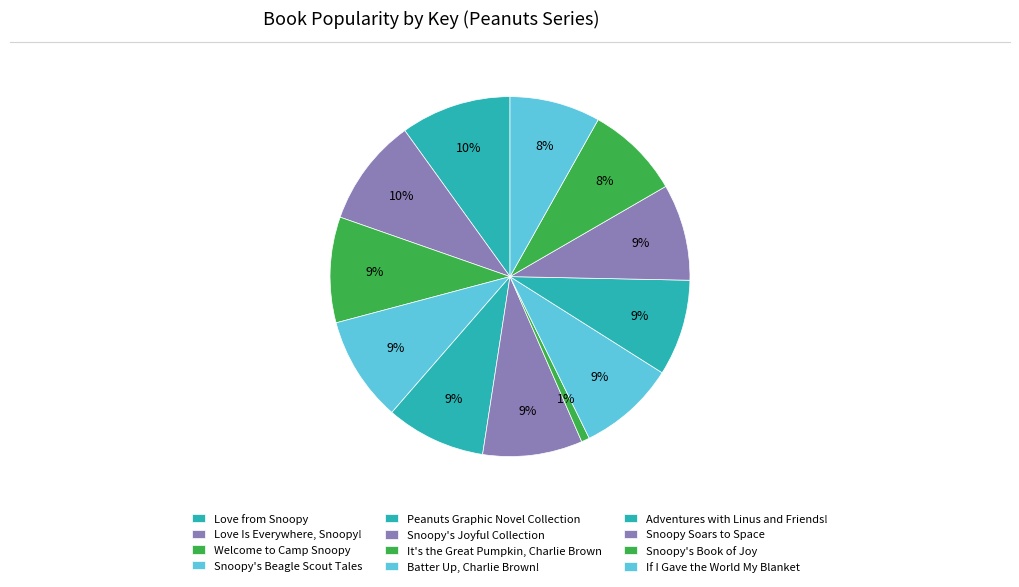

What is the change in value from Love from Snoopy to Snoopy's Beagle Scout Tales?

-10465374